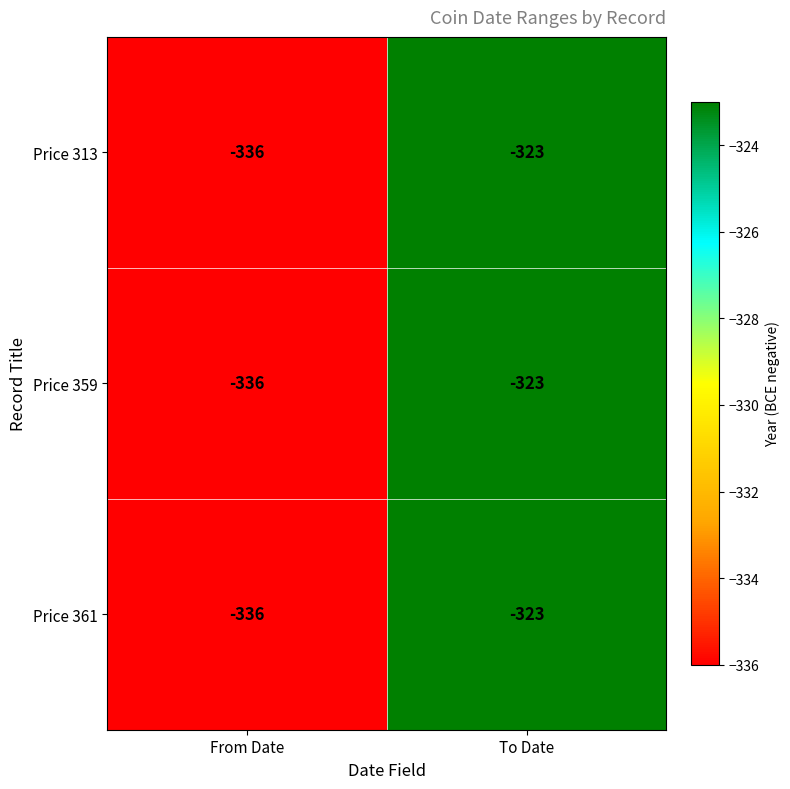

Where is Price 361 nearest to the value -329?

To Date